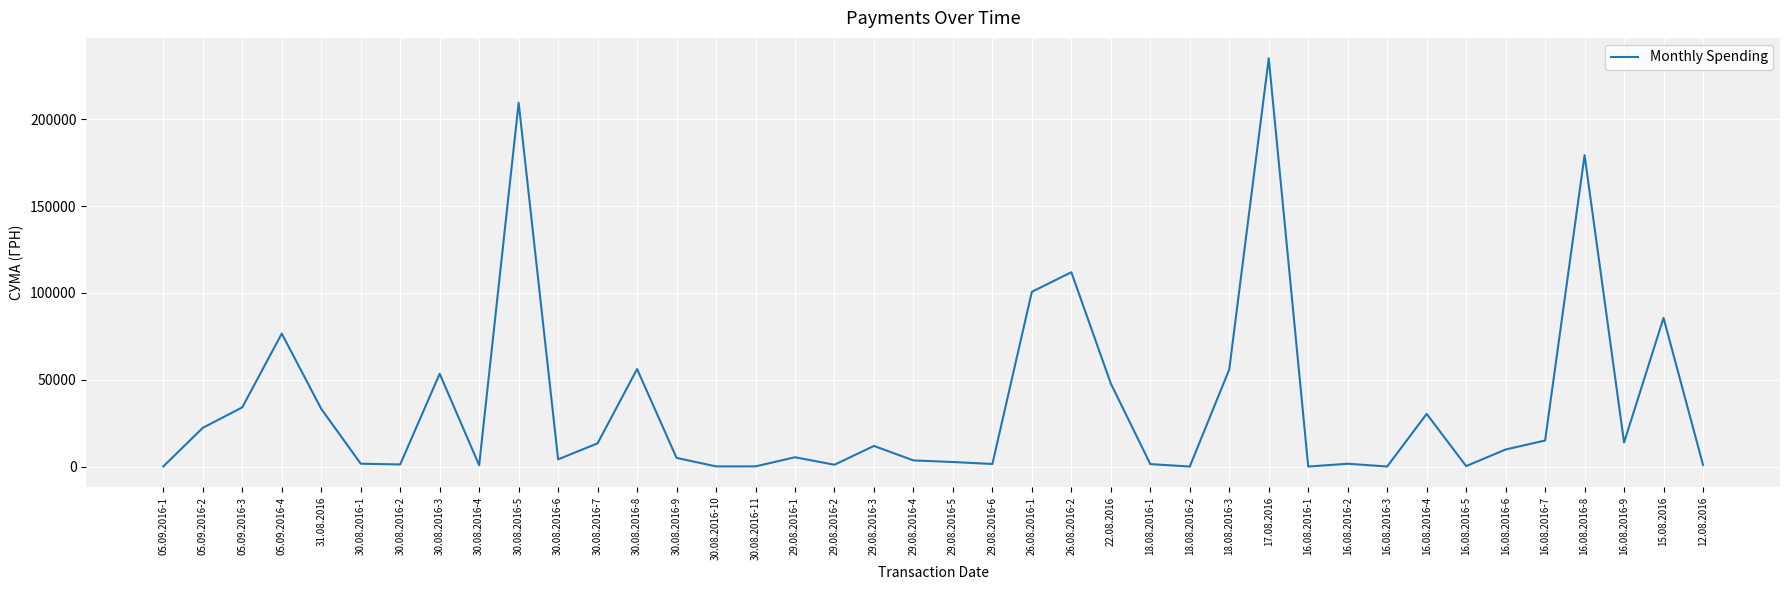

What position from the right is 05.09.2016-1?

40